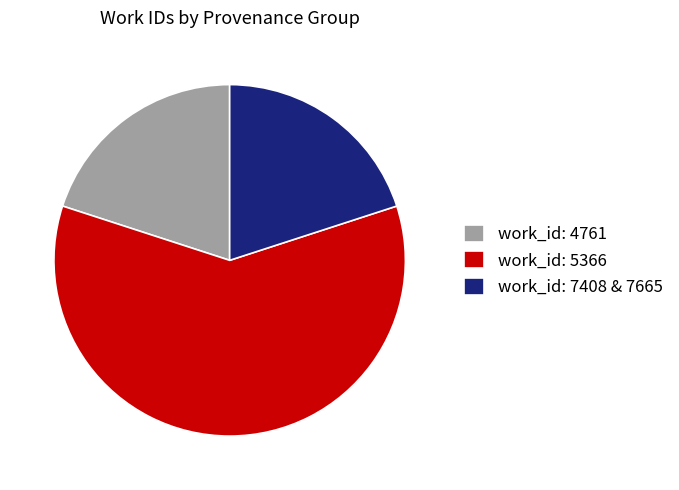

Combined, do work_id: 5366 and work_id: 4761 account for over 50%?

Yes